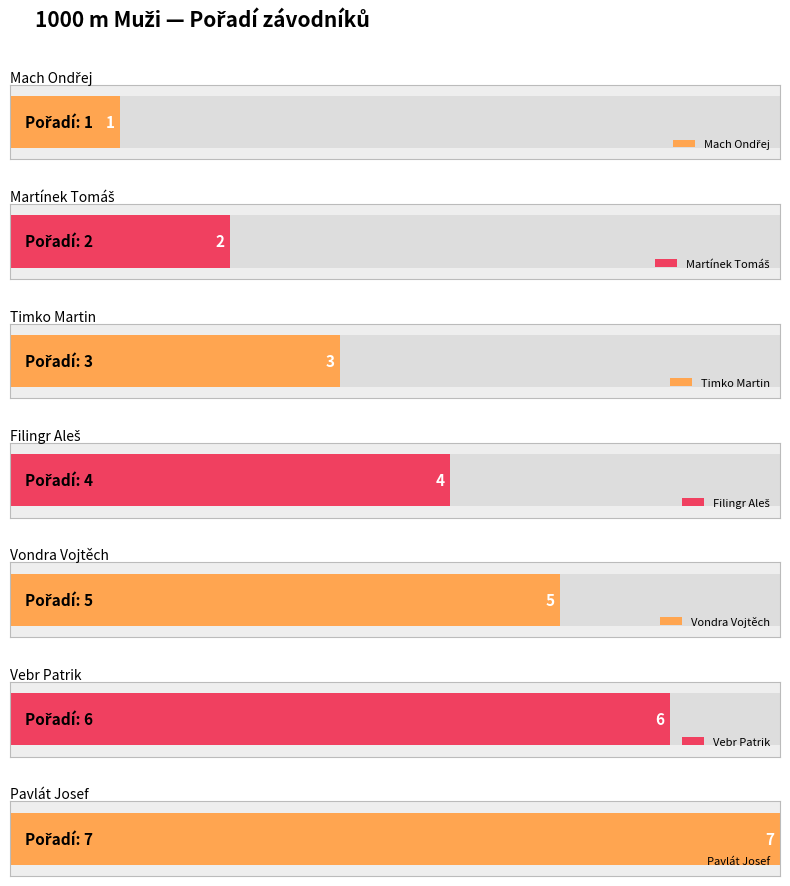

What is the difference between the values at Martínek Tomáš and Vondra Vojtěch?

3